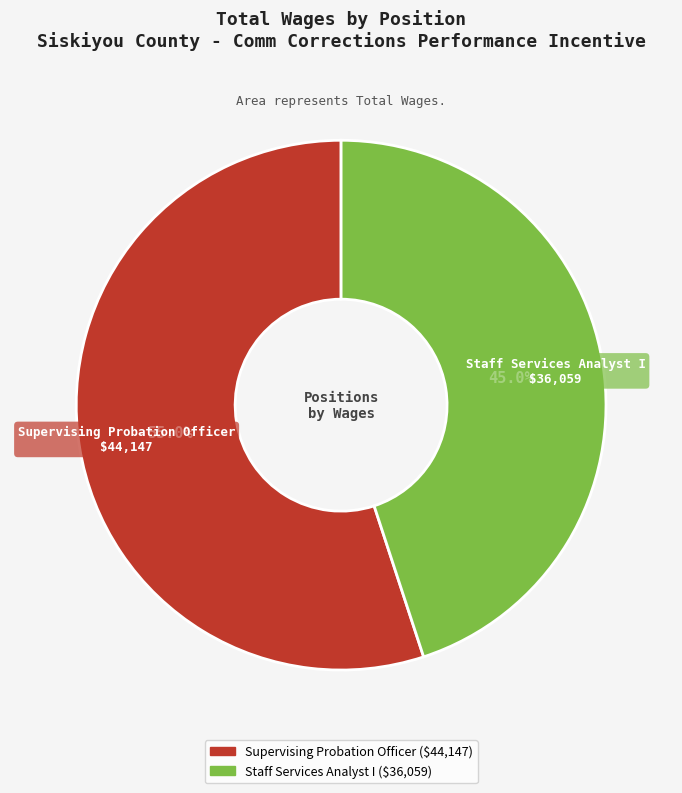

What is the total percentage of Supervising Probation Officer and Staff Services Analyst I?

100.0%